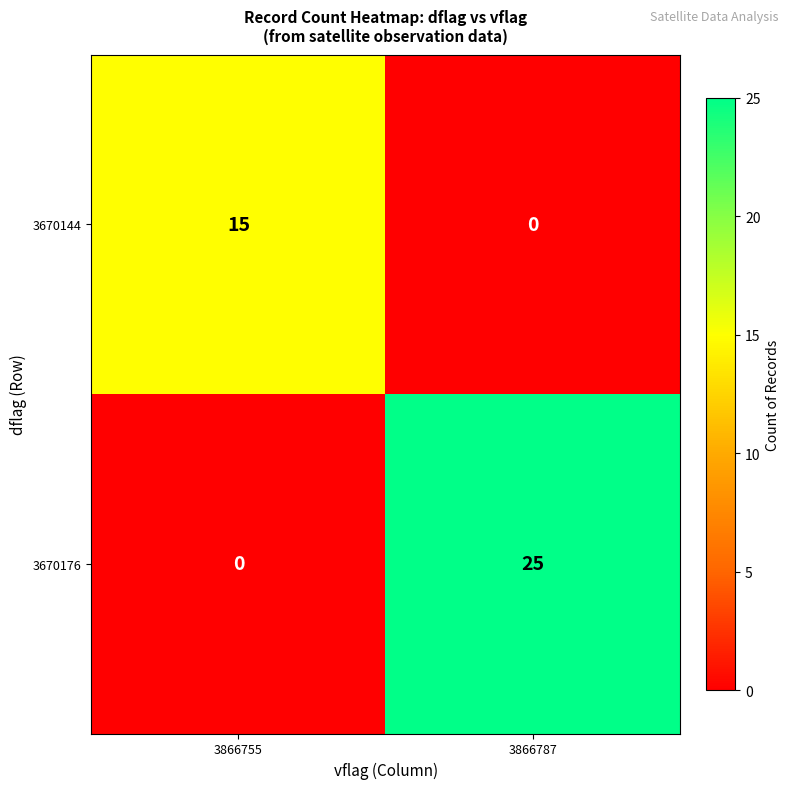

At which category is the sum across all series the highest?

3866787